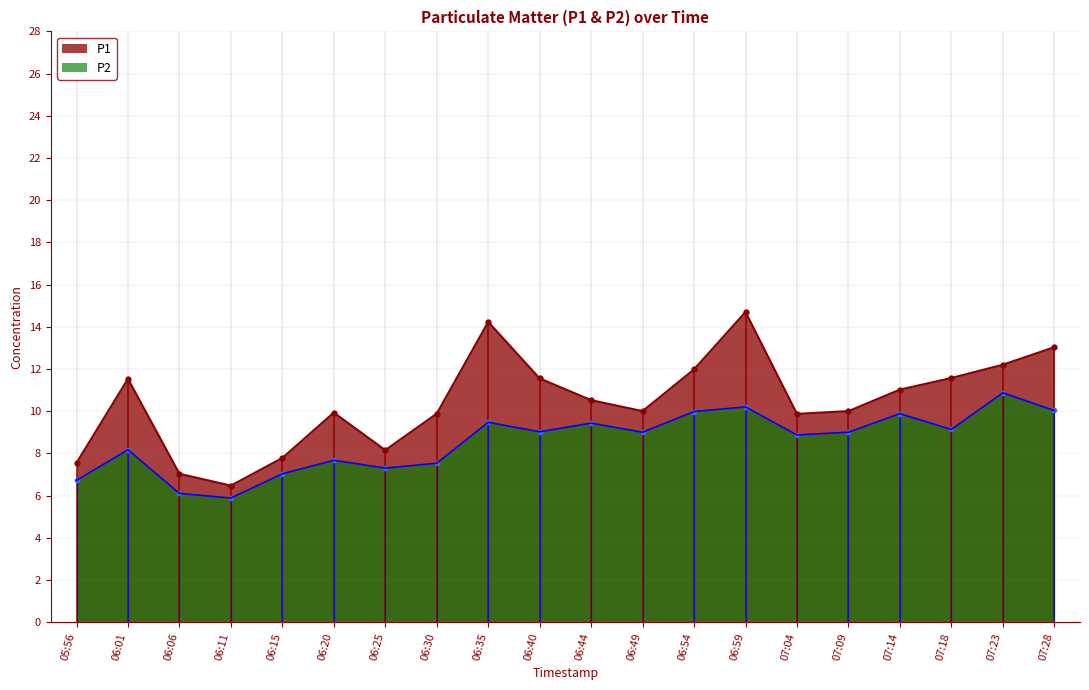

Which has a higher value, 06:06 or 07:04?

07:04